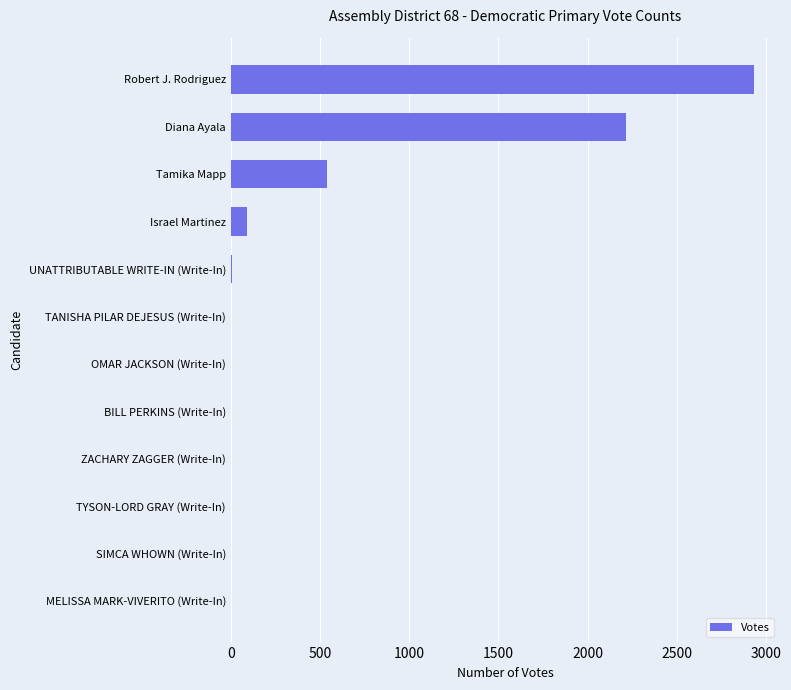

What is the greatest value displayed?

2931